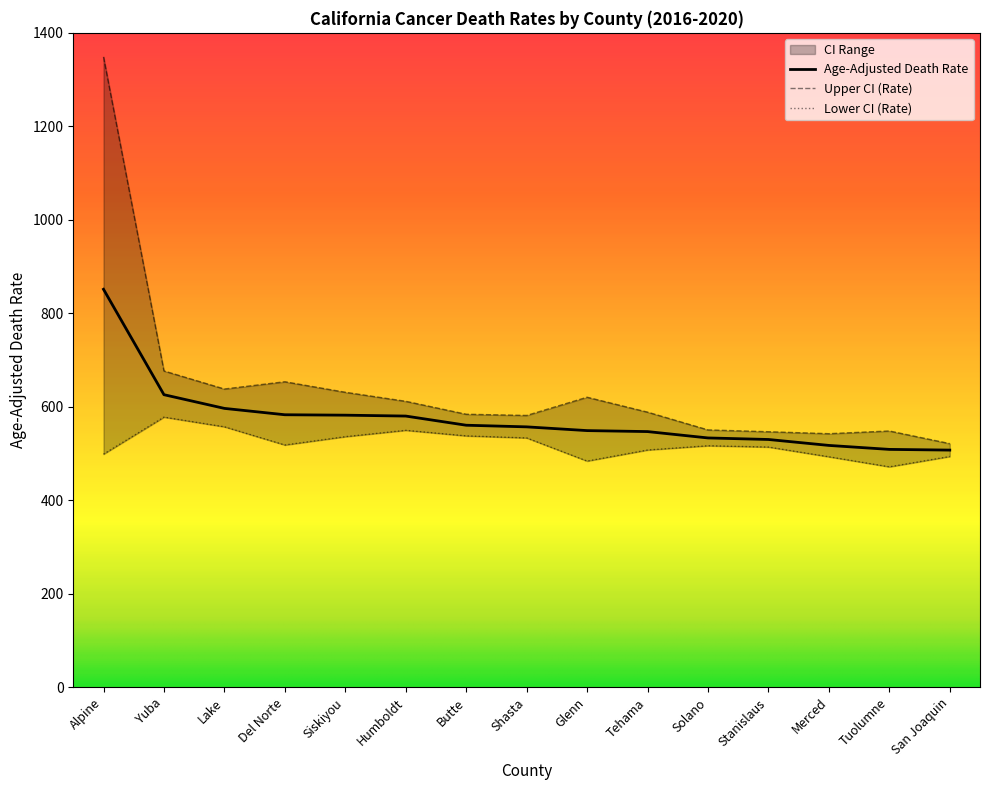

How many lines are shown in the chart?

3